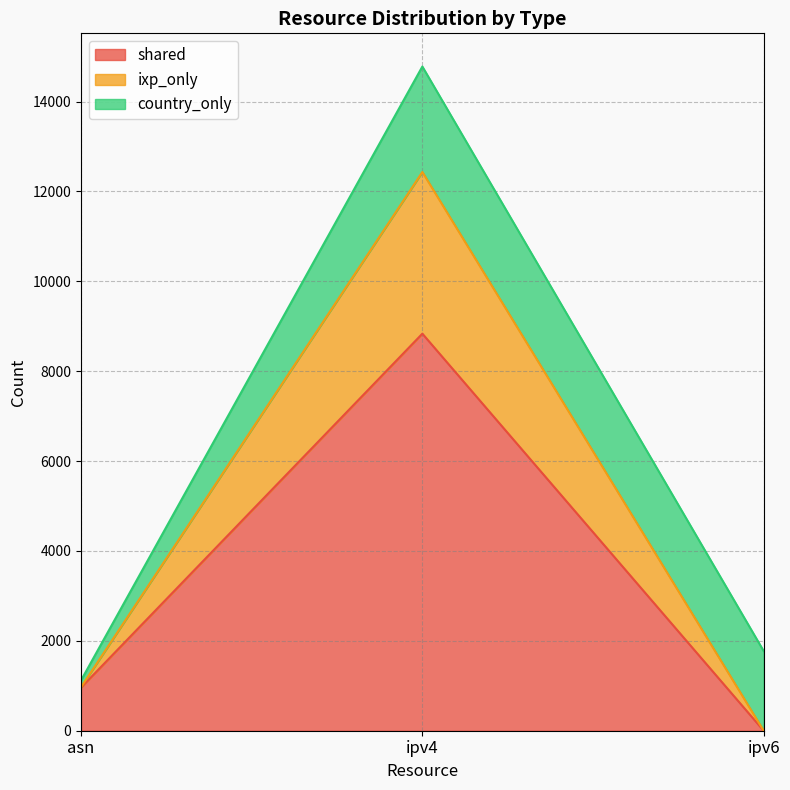

Where is shared nearest to the value 4417?

asn